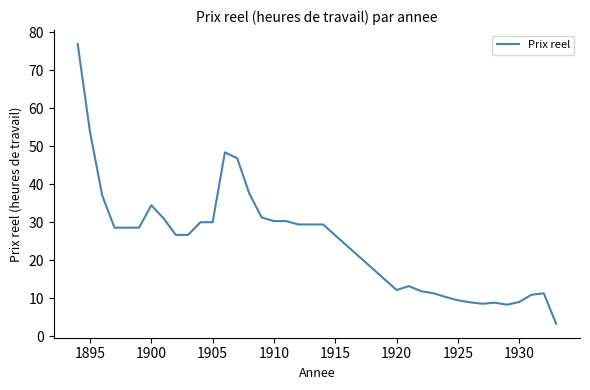

What is the minimum value shown in the chart?

3.3